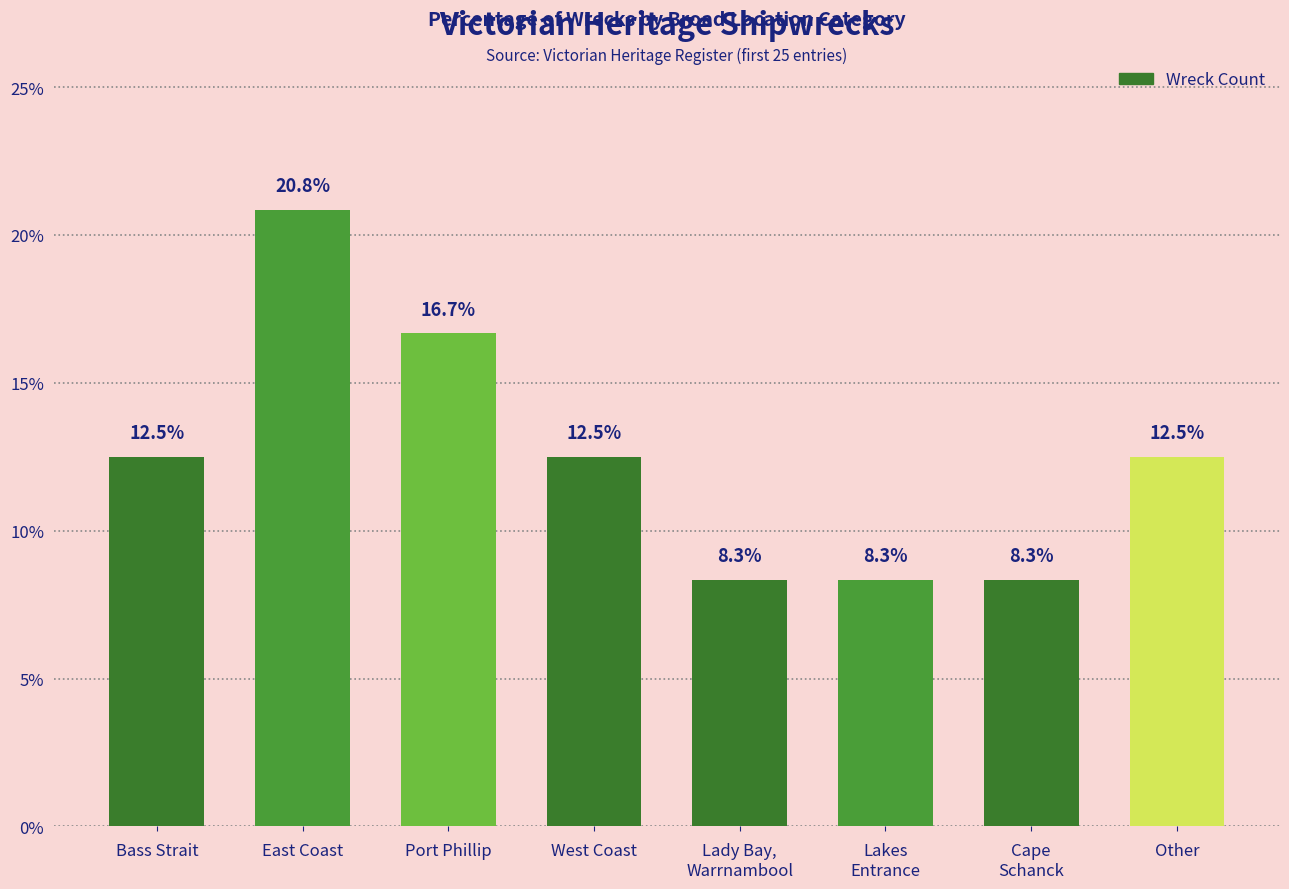

The chart shows a value of 12.5 at Other. True or false?

True